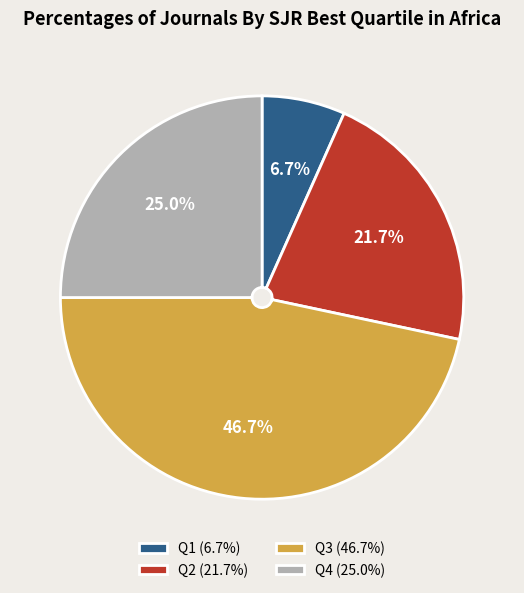

What is the largest slice in the pie chart?

Q3